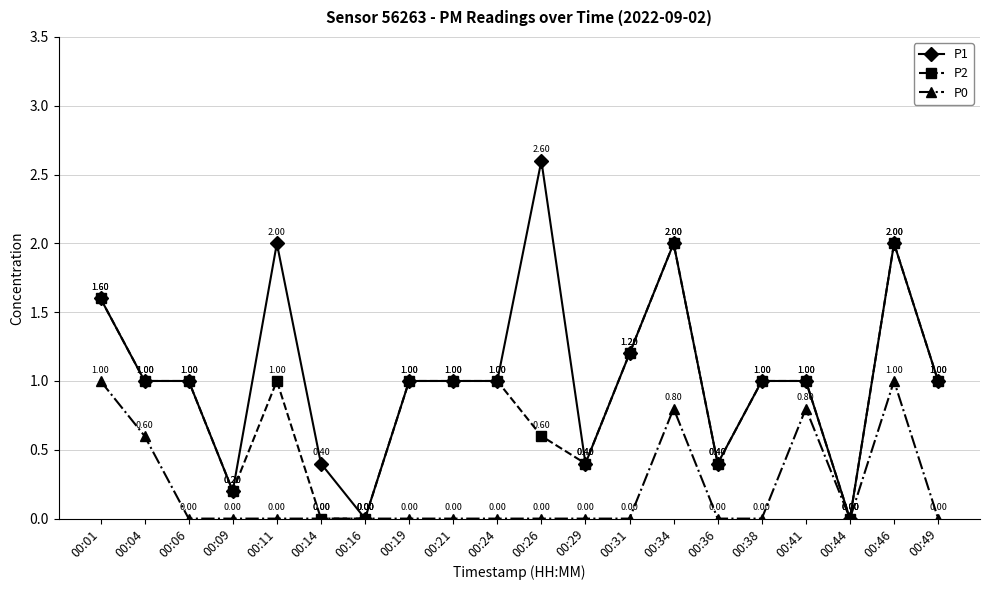

Rank the series by their maximum value, from highest to lowest.

P1, P2, P0